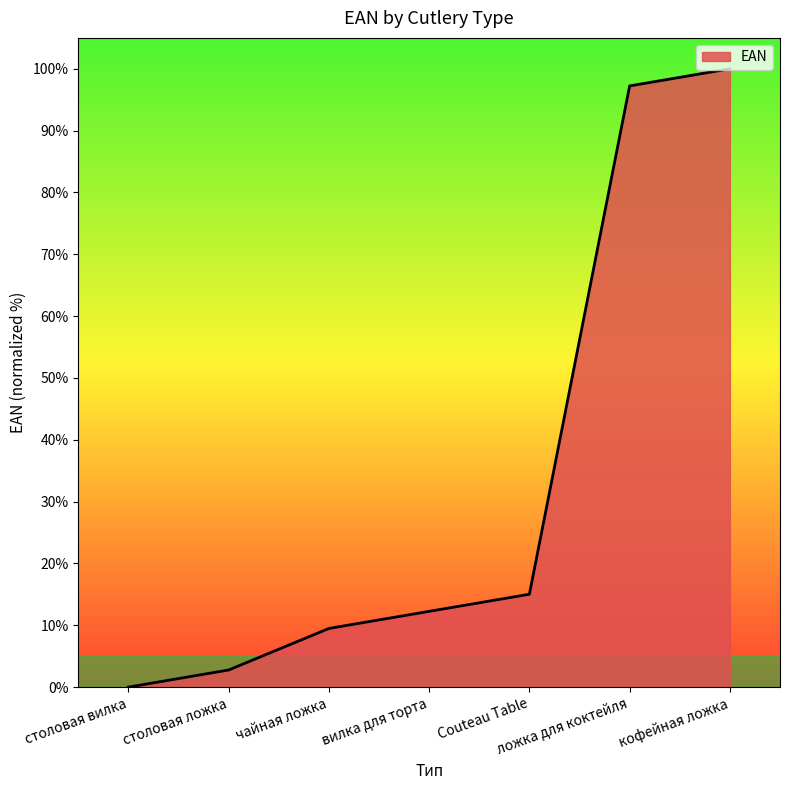

At which label does the data first exceed 12?

вилка для торта